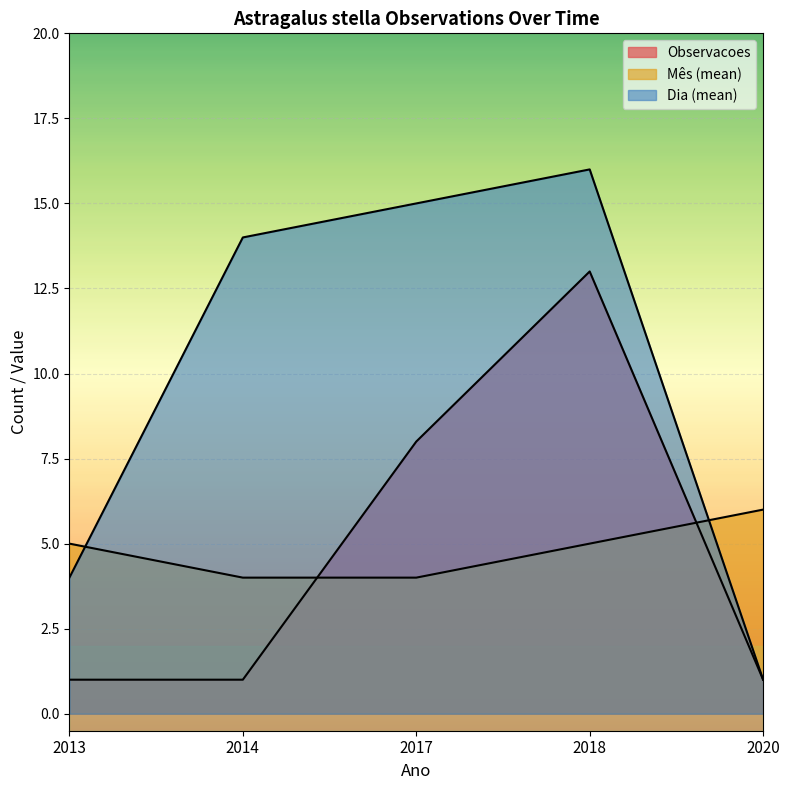

Which has a higher value, 2018 or 2020?

2018